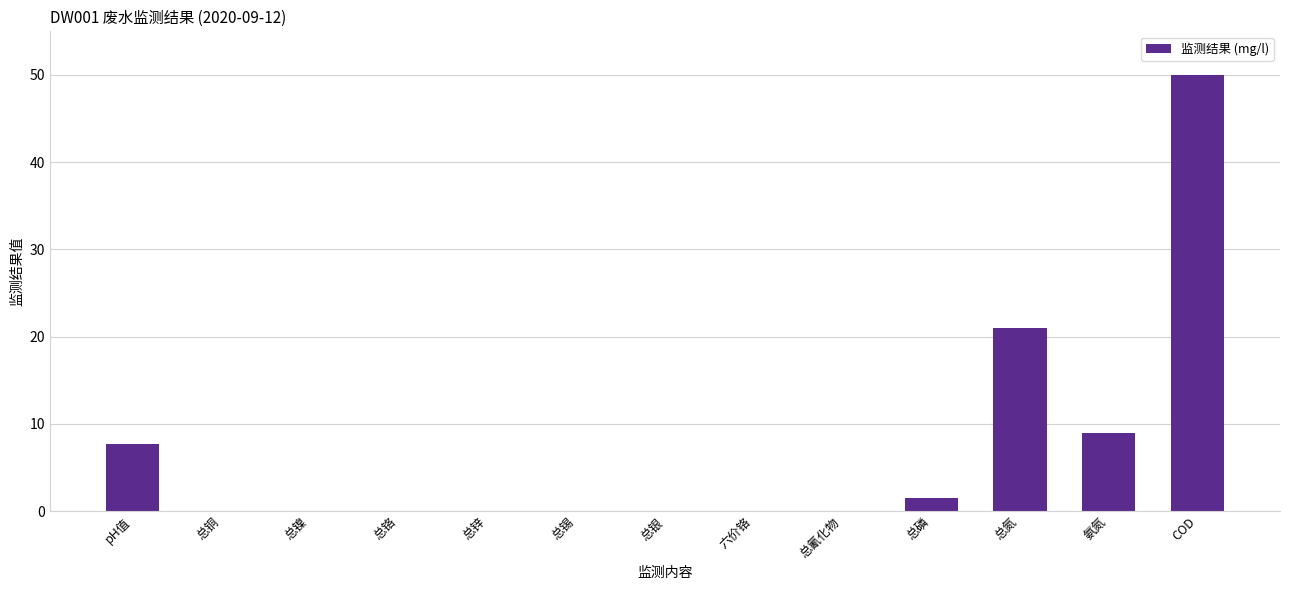

What is the change in value from 六价铬 to 氨氮?

+8.9